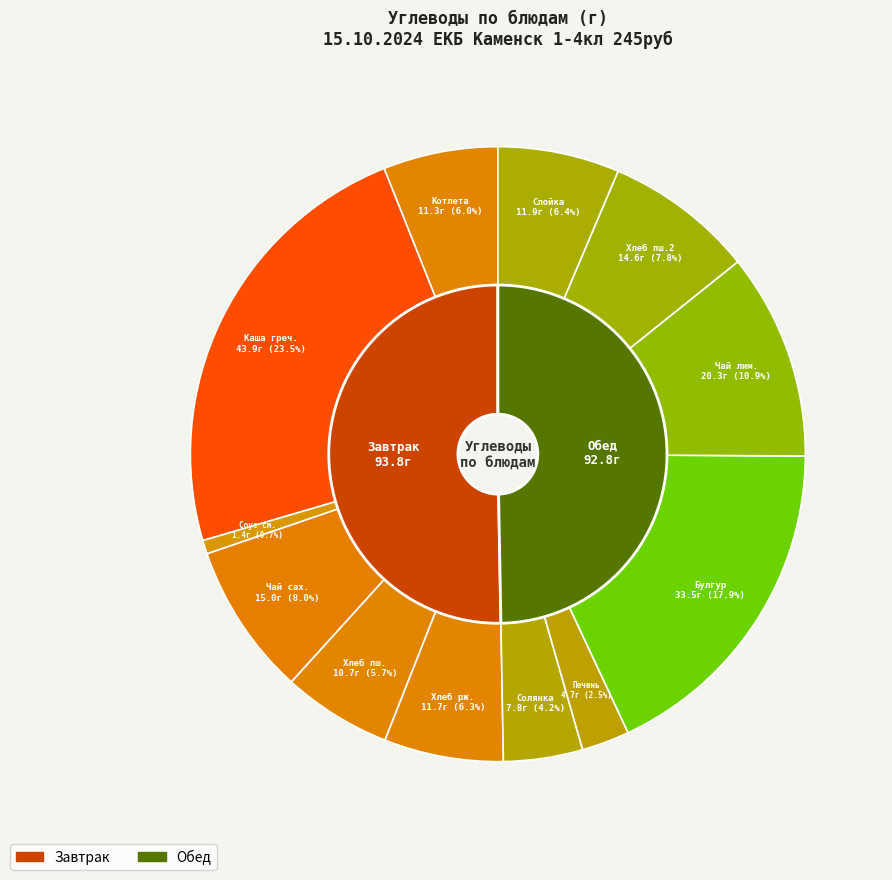

How many slices are in this pie chart?

12